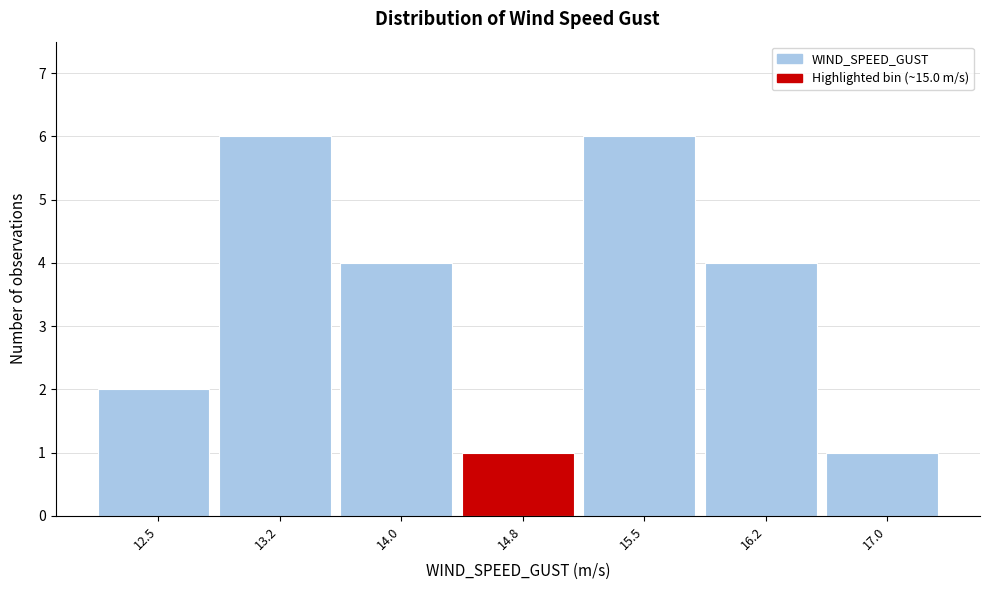

Reading left to right, transcribe all the data shown in this chart.

2	6	4	1	6	4	1